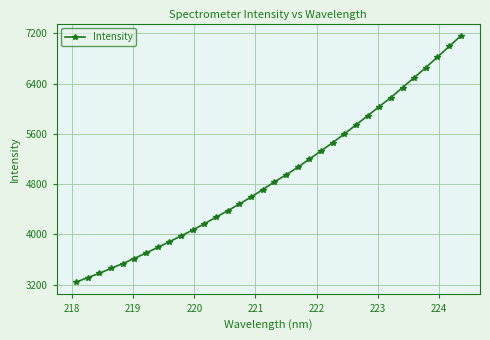

What is the difference between the maximum and minimum values?

3919.6